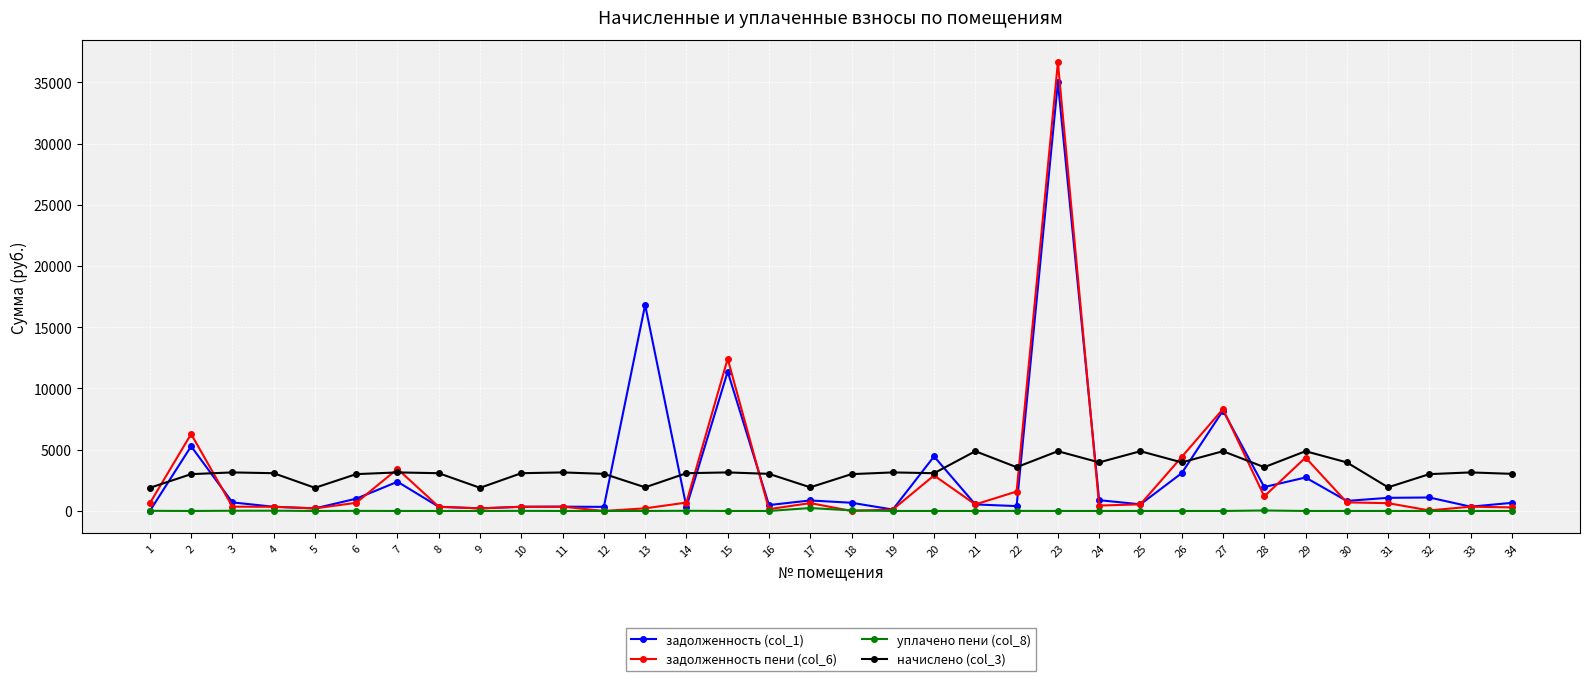

At which label does задолженность пени (col_6) first exceed 542?

1